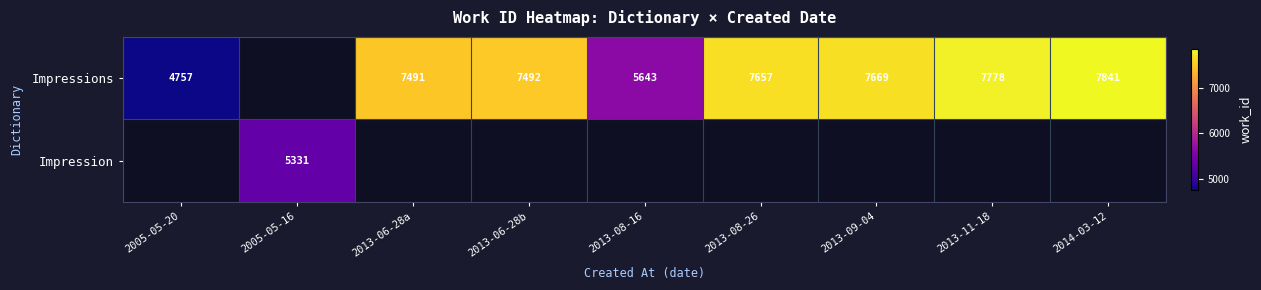

How many distinct data groups are displayed?

2